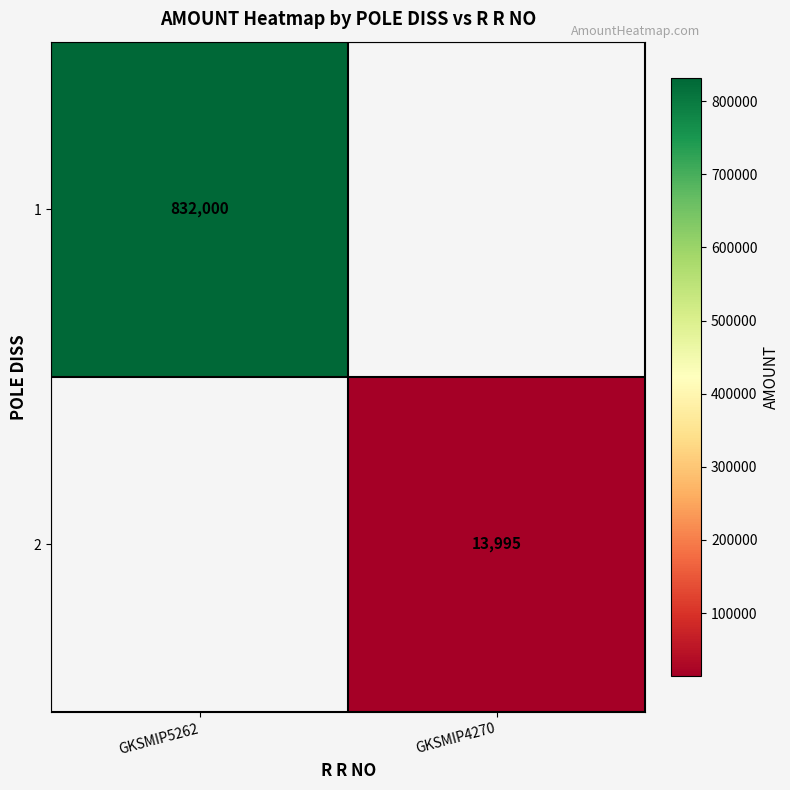

True or false: 1 has a value of 832000 at GKSMIP5262.

True